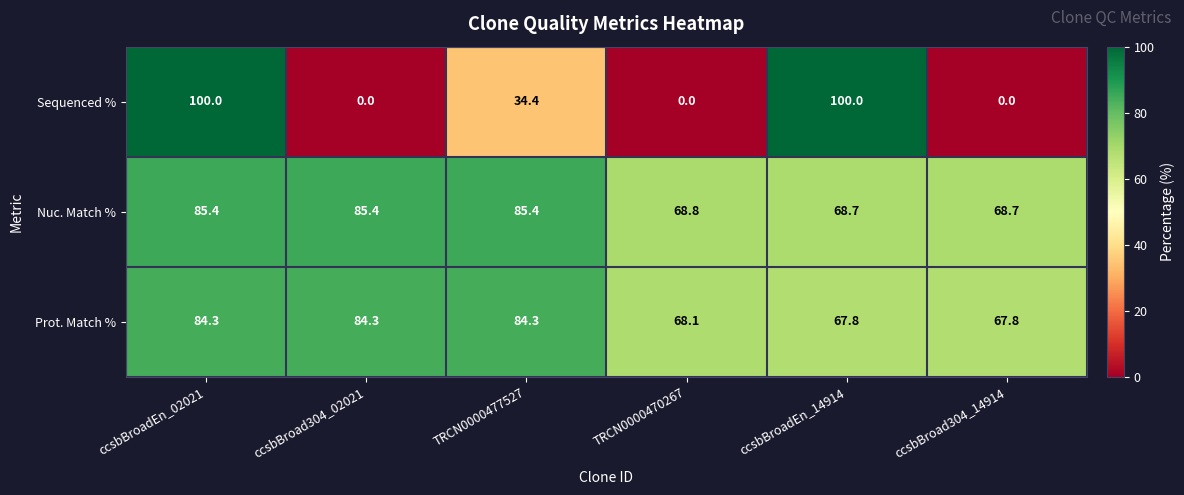

Reading left to right, what are all the values shown in this chart?

Sequenced %: 100.0	0.0	34.4	0.0	100.0	0.0
Nuc. Match %: 85.4	85.4	85.4	68.8	68.7	68.7
Prot. Match %: 84.3	84.3	84.3	68.1	67.8	67.8